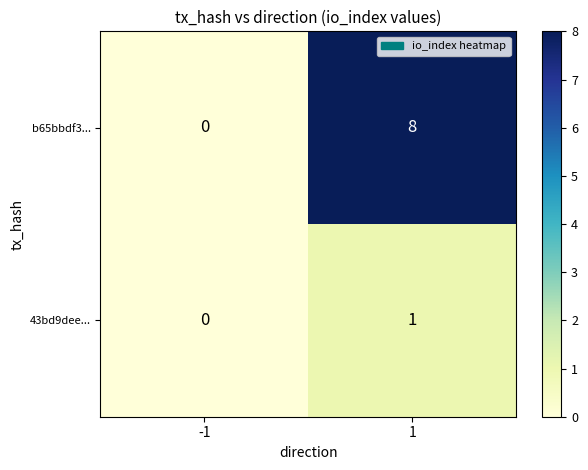

The value of 43bd9dee... at -1 is 0. True or false?

True